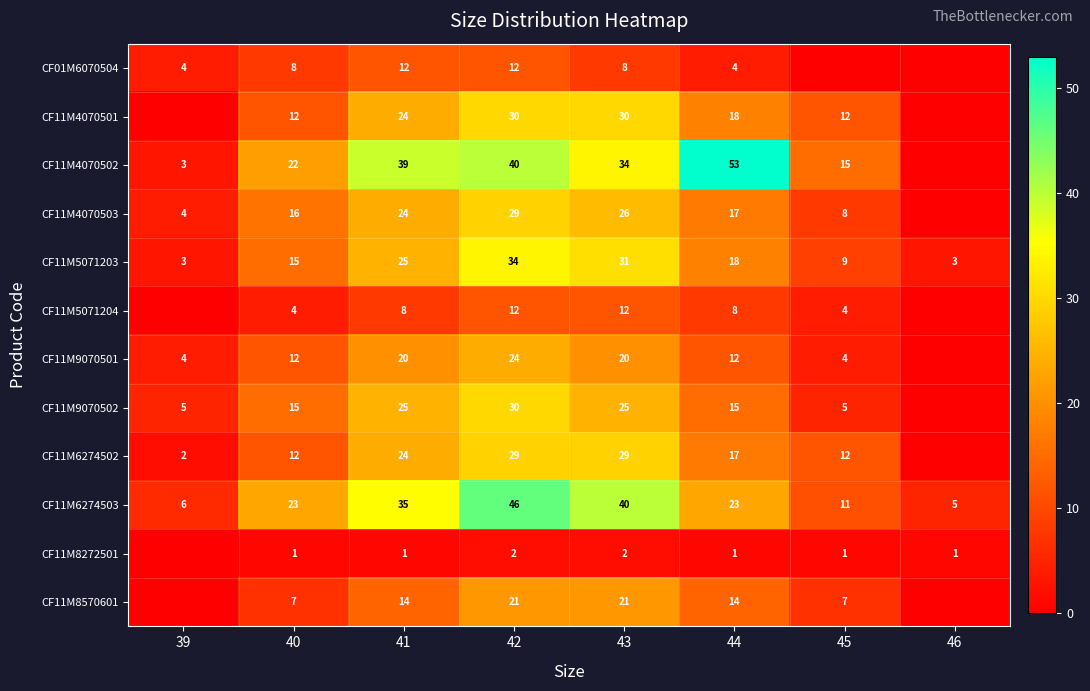

What is the approximate value of CF11M5071203 at 46?

3